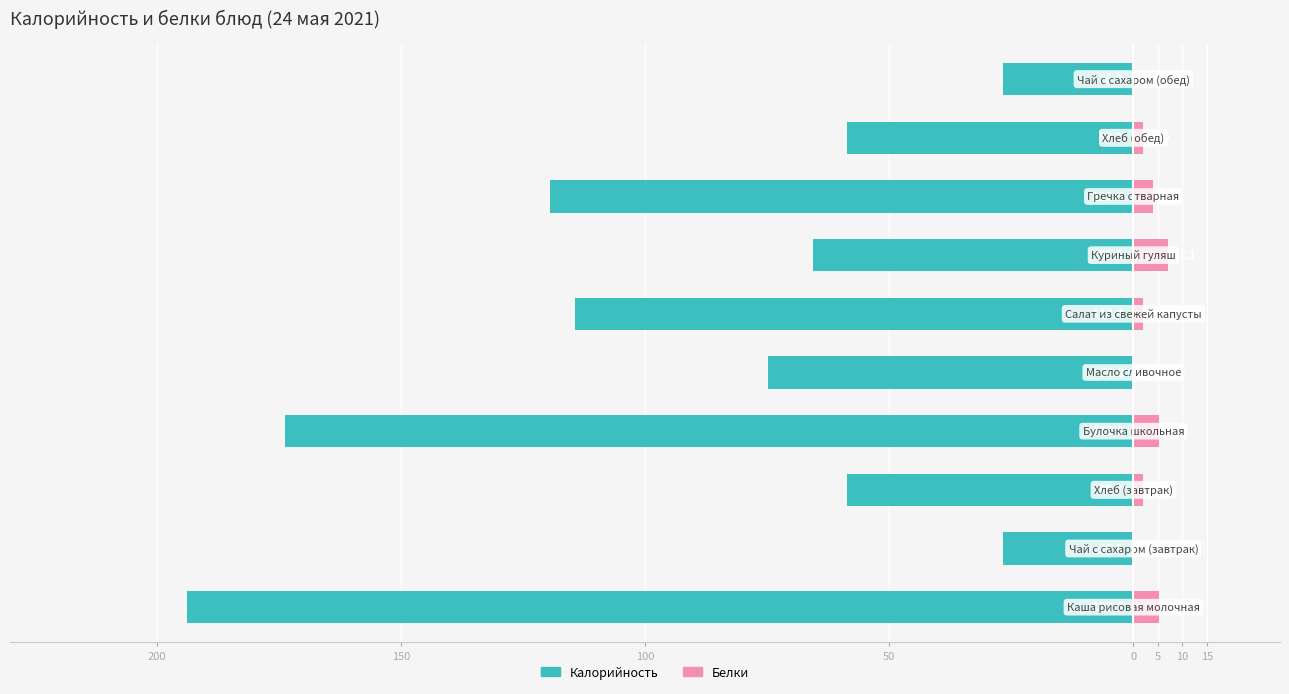

Is it true that Калорийность equals -114.4 at 5?

True